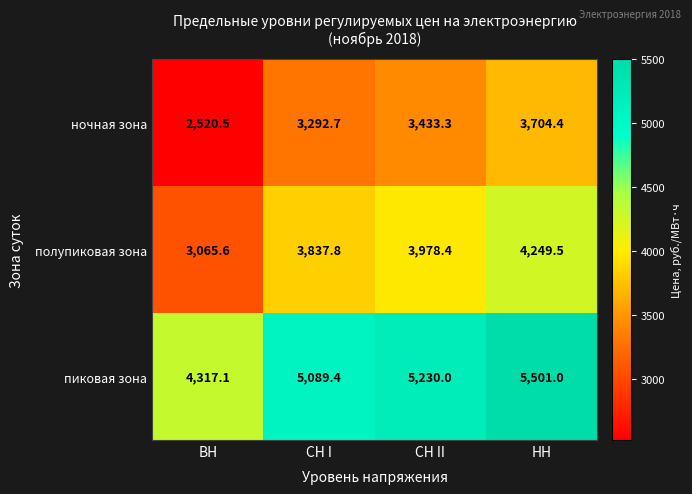

What is the spread (max minus min) of values at СН I?

1796.7